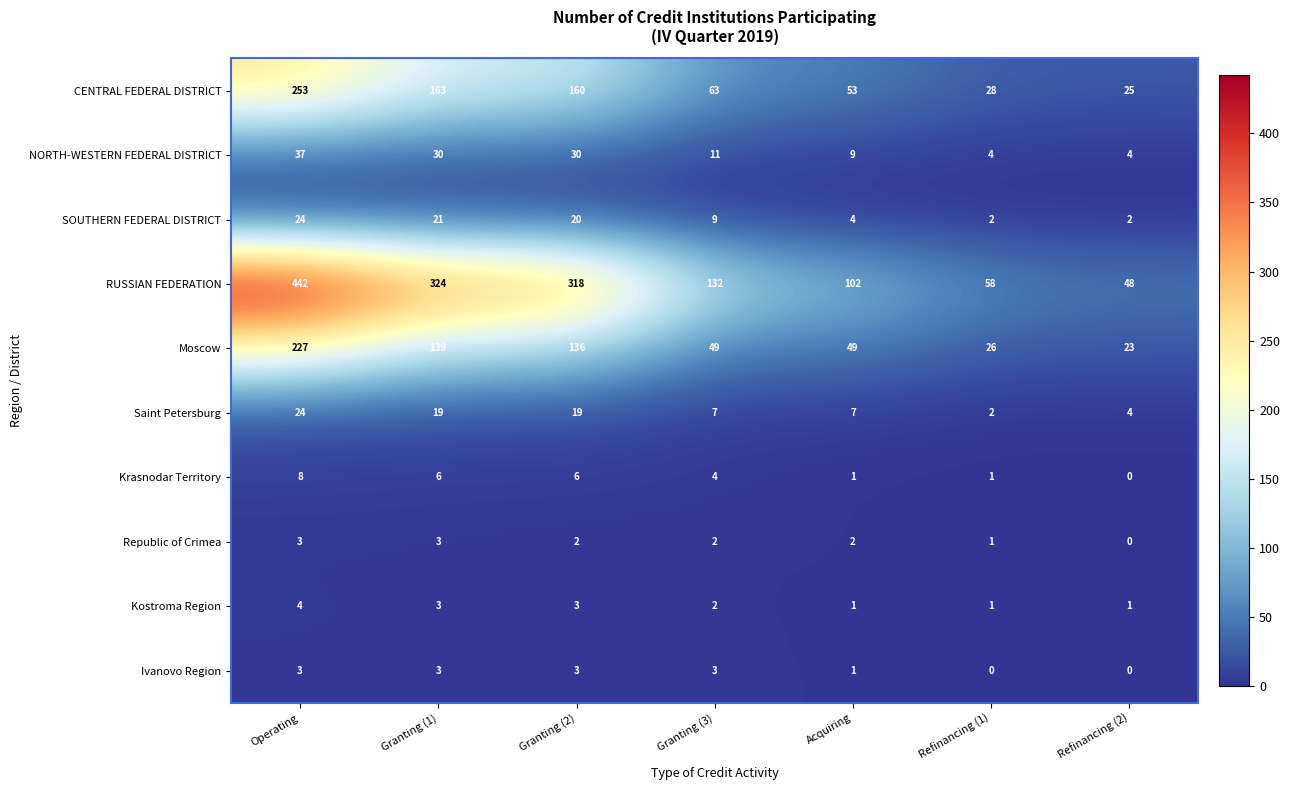

What is the difference between the maximum and minimum values in the Ivanovo Region series?

3